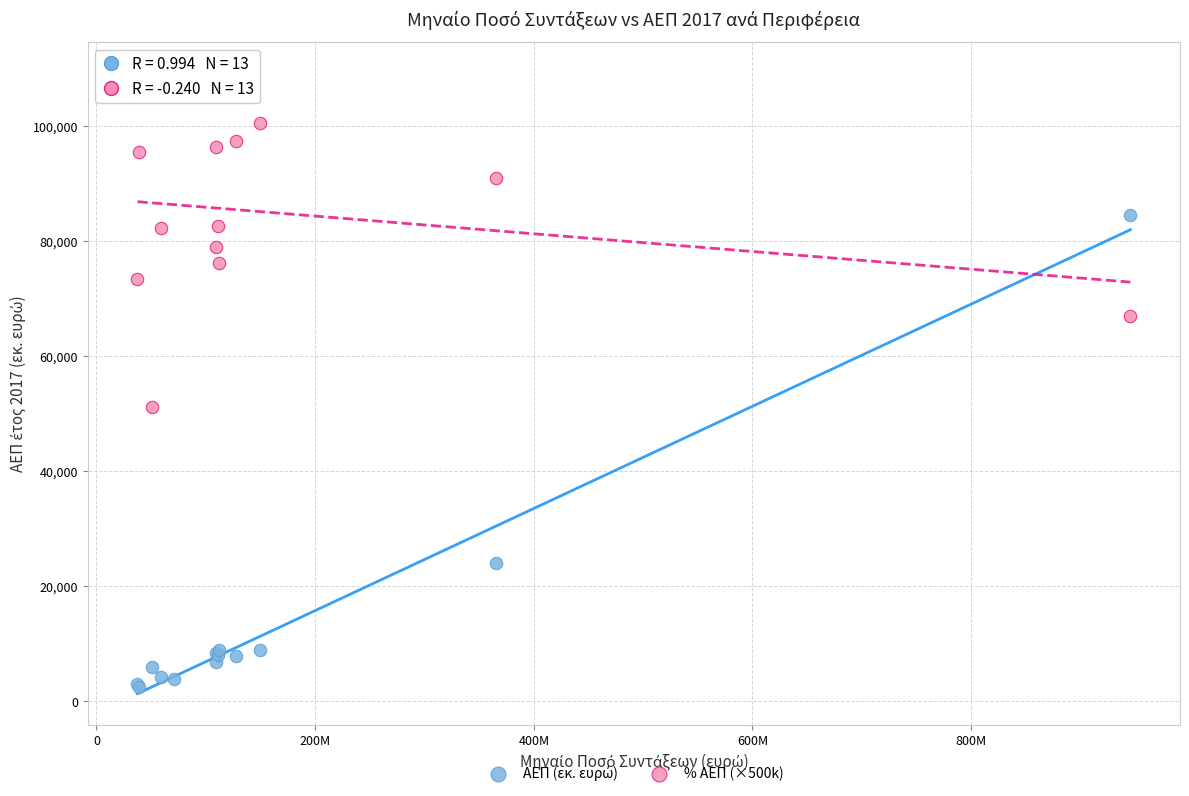

Which series reaches the maximum Y coordinate?

% ΑΕΠ (×500k)